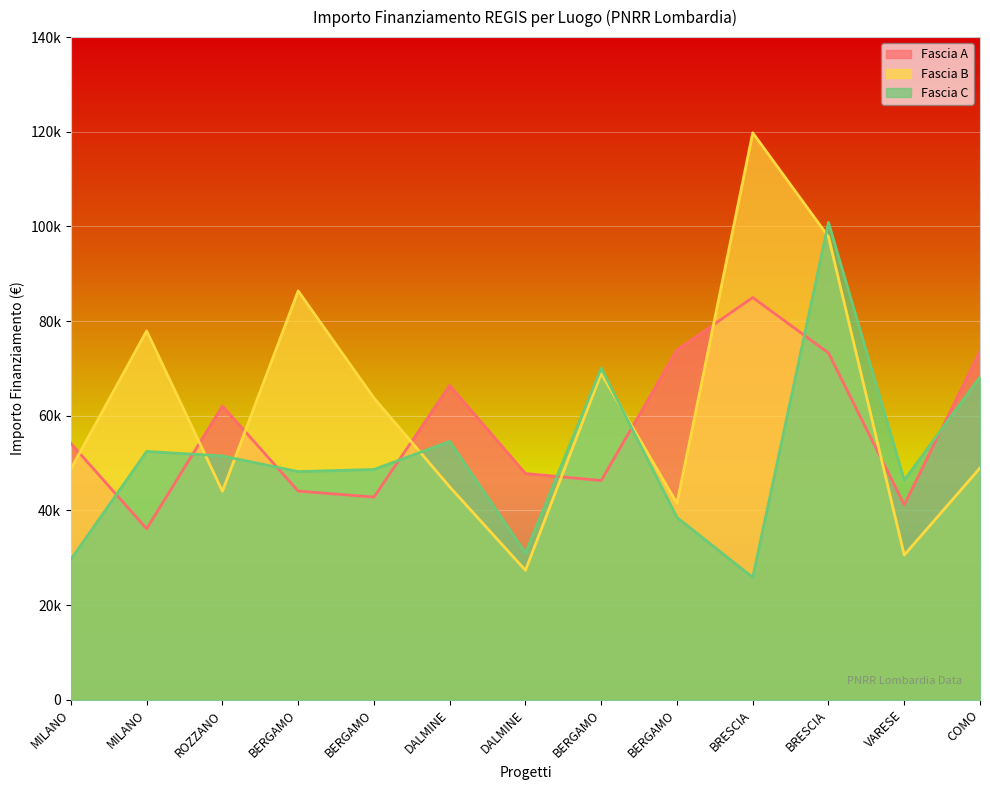

Reading left to right, list all the values displayed in this chart.

Fascia A: 54144.9	36123.8	62062.4	44080.6	42816.5	66393.6	47794.5	46312.5	73886.6	84977.9	73250.1	41196.6	73636.1
Fascia B: 48776.3	77926.5	44036.1	86371.0	63747.5	44978.7	27342.9	68925.6	41496.0	119783.4	97812.0	30558.8	48957.9
Fascia C: 29640.7	52455.4	51504.7	48200.6	48646.7	54577.6	30978.2	70077.9	38513.5	25842.4	100847.1	46386.6	68180.1